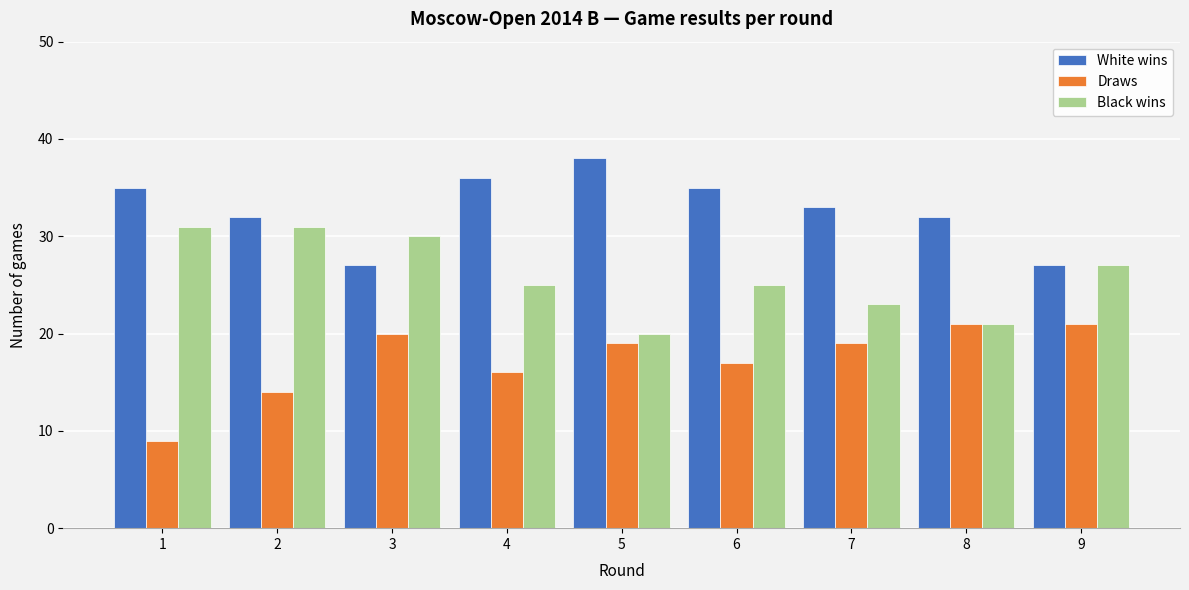

Reading left to right, transcribe all the data shown in this chart.

White wins: 35	32	27	36	38	35	33	32	27
Draws: 9	14	20	16	19	17	19	21	21
Black wins: 31	31	30	25	20	25	23	21	27